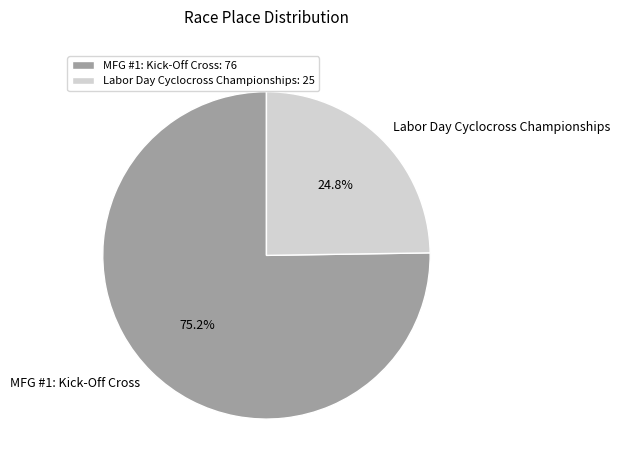

What percentage is the MFG #1: Kick-Off Cross slice, to the nearest percent?

75%